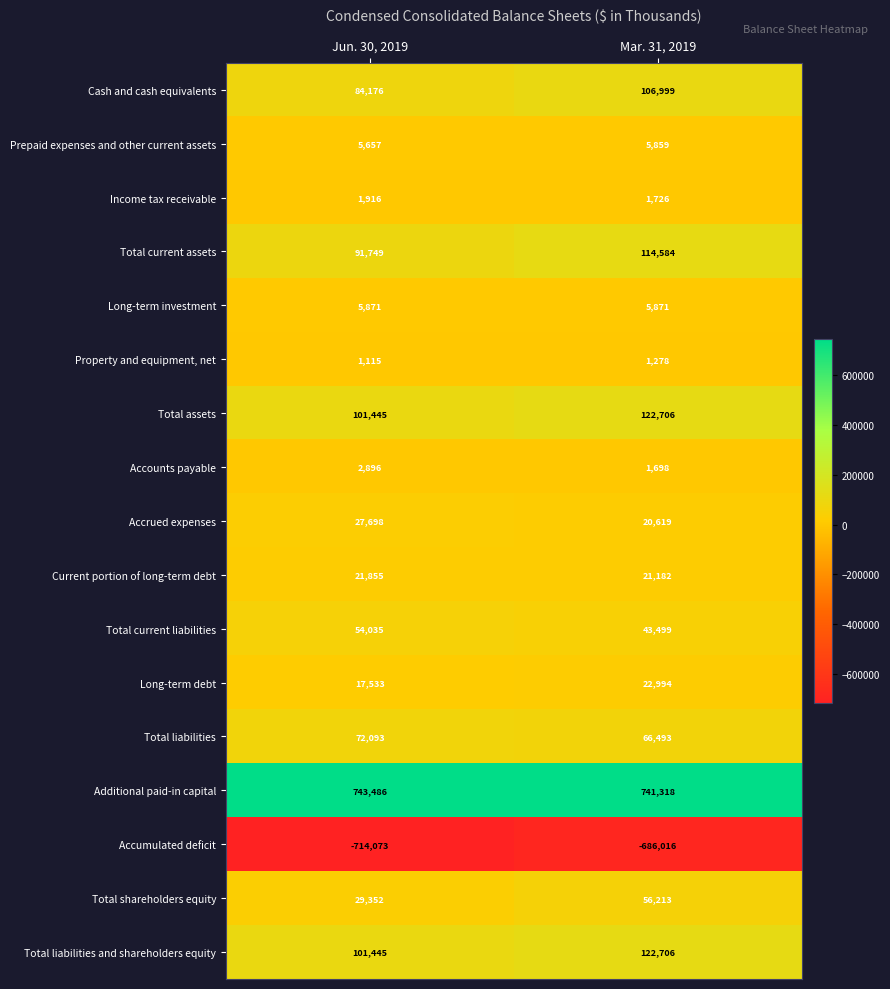

What is the difference between the Total shareholders equity values at Jun. 30, 2019 and Mar. 31, 2019?

26861